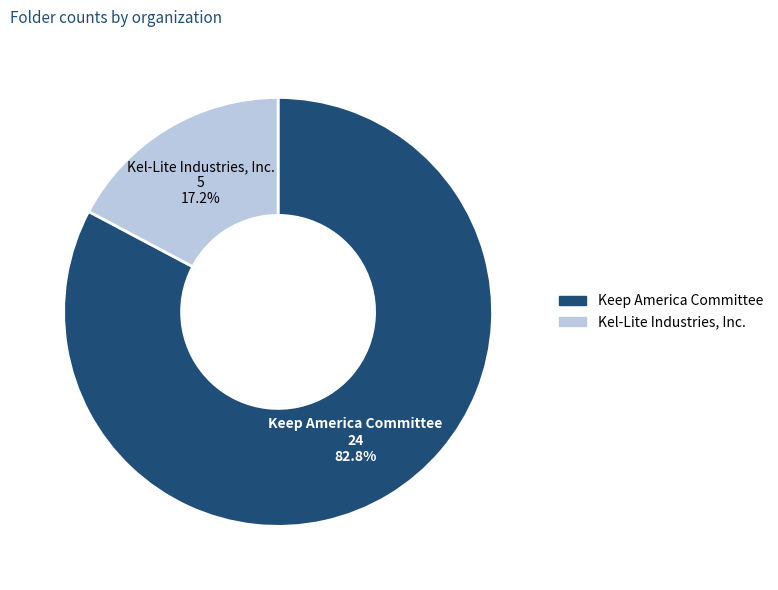

To the nearest percent, what is the combined percentage of Kel-Lite Industries, Inc. and Keep America Committee?

100%